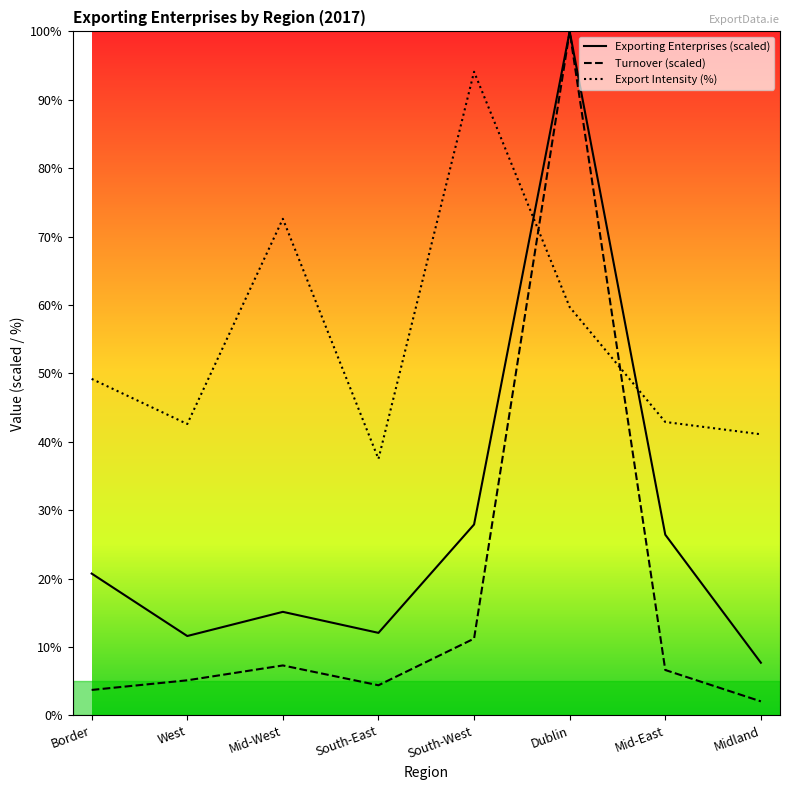

At how many categories does at least one series exceed 95?

1